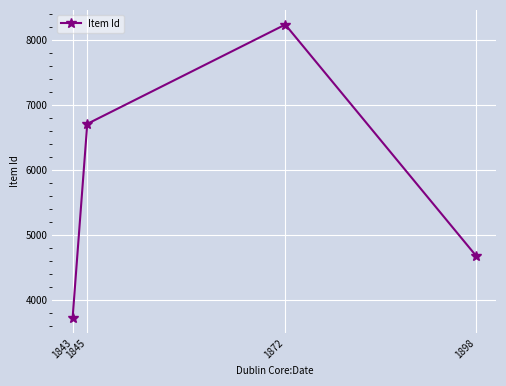

What is the change in value from 1845 to 1898?

-2030